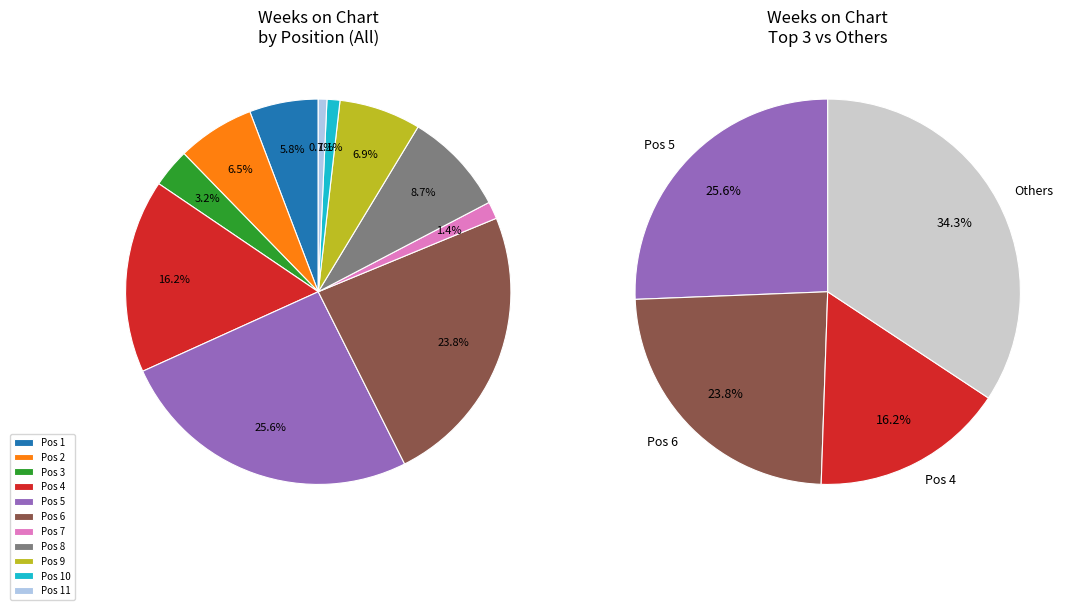

Does any single category account for the majority?

No